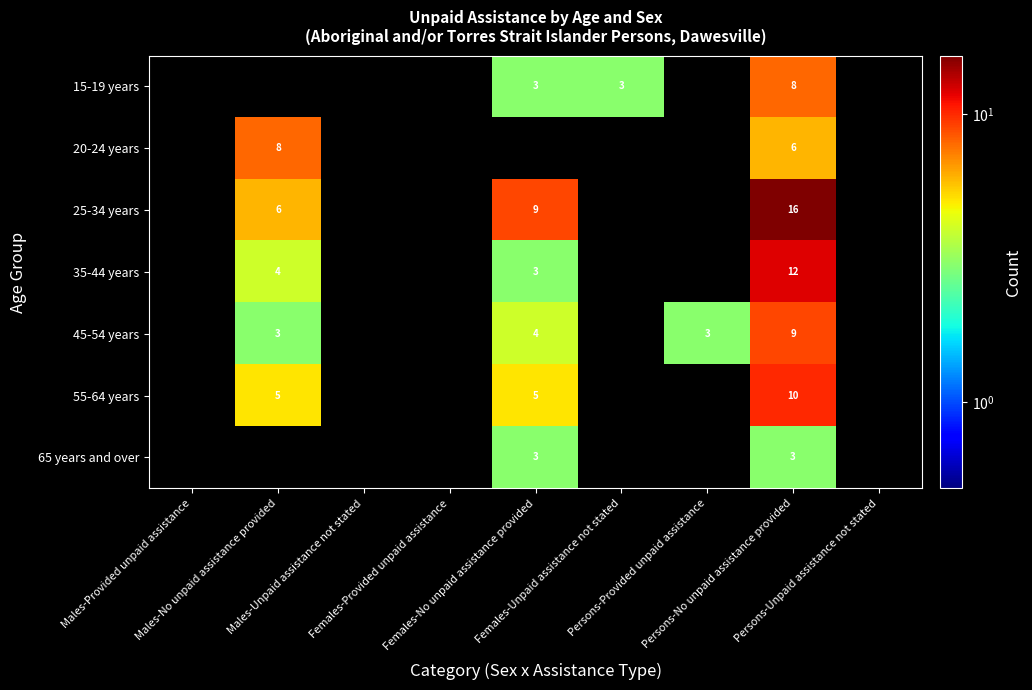

At which label does 25-34 years reach its peak?

Persons-No unpaid assistance provided